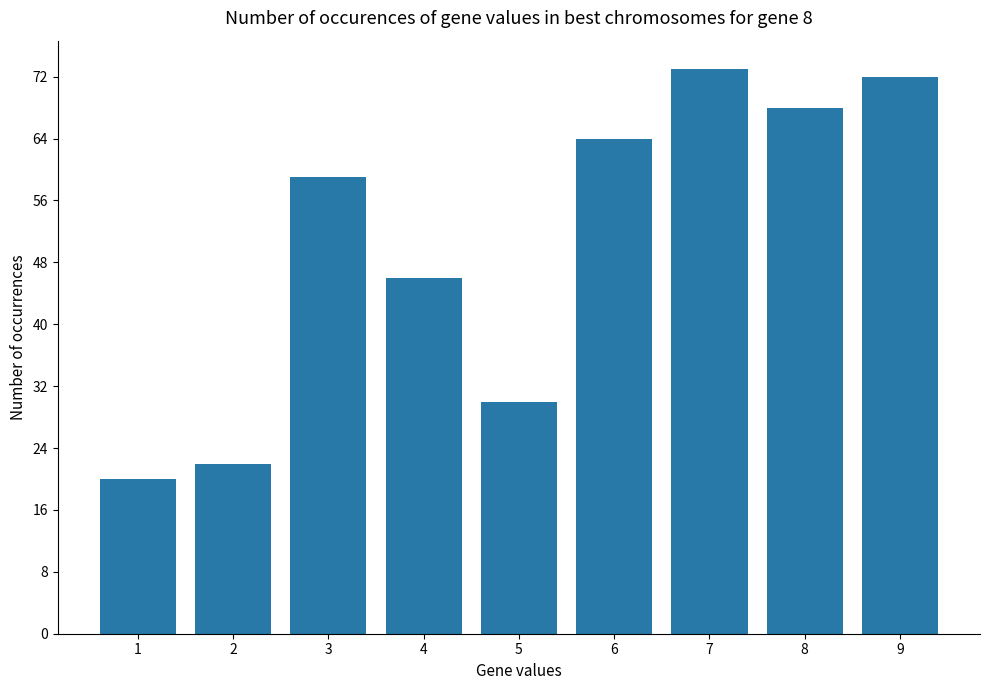

What is the change in value from 2 to 4?

+24